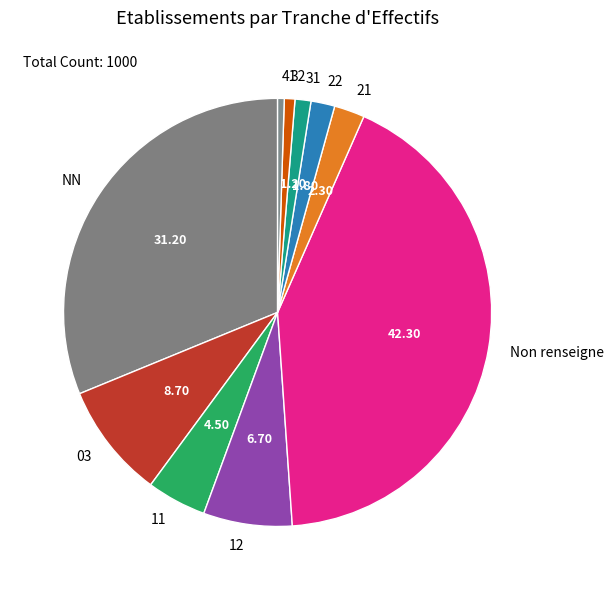

What is the largest slice in the pie chart?

Non renseigne